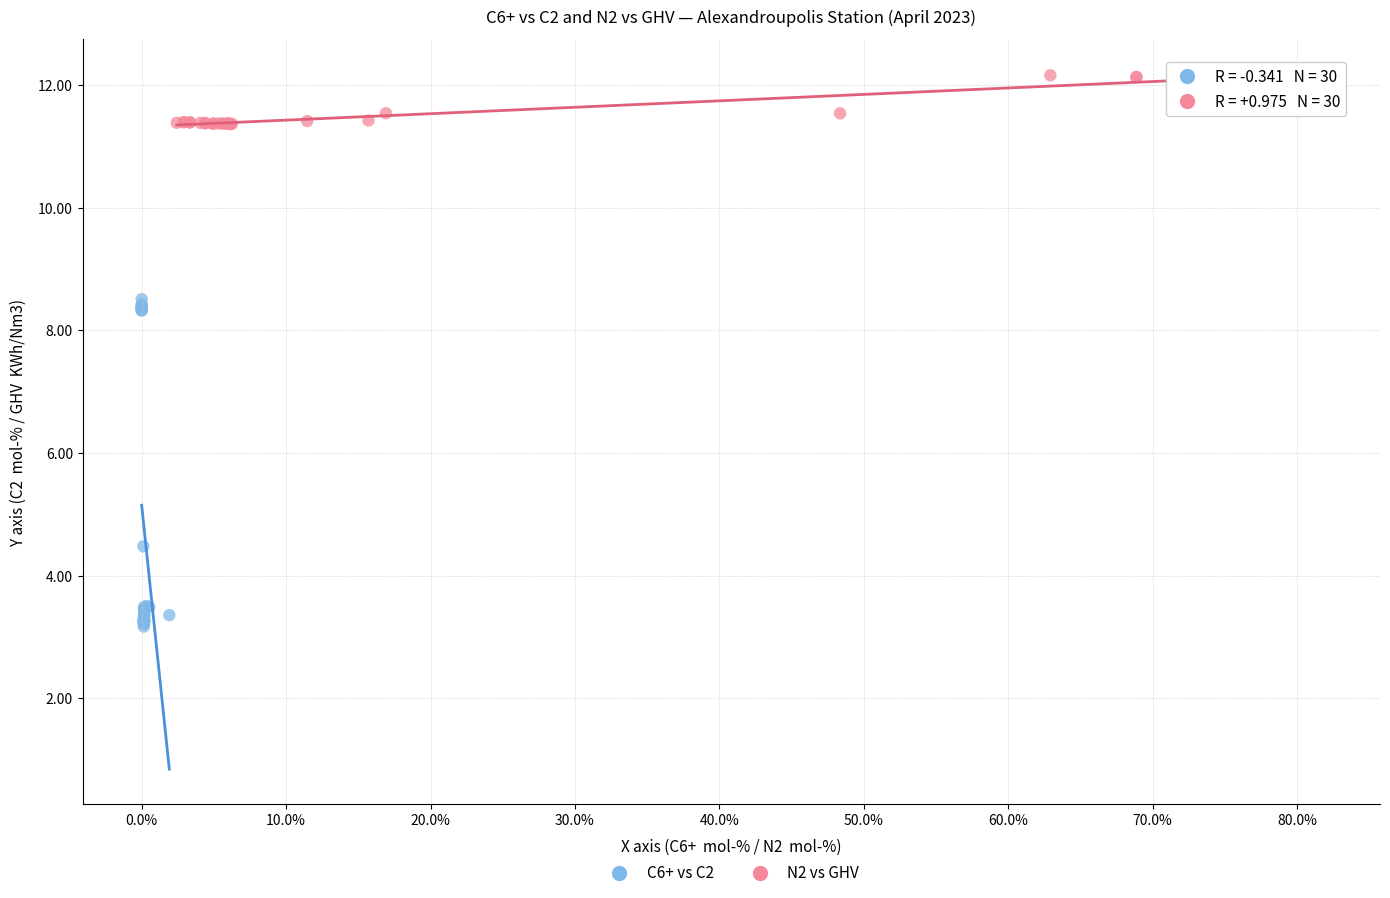

Which series reaches the minimum Y coordinate?

C6+ vs C2